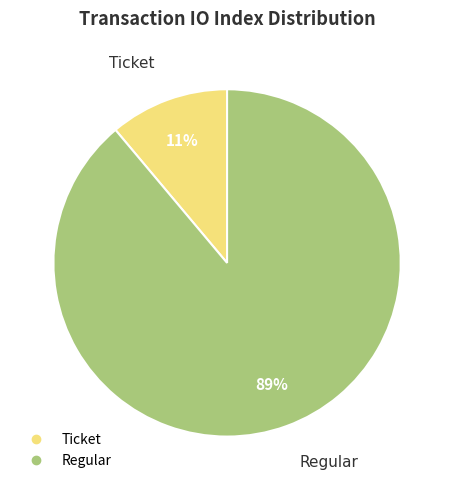

Rank the categories by value from highest to lowest.

Regular, Ticket